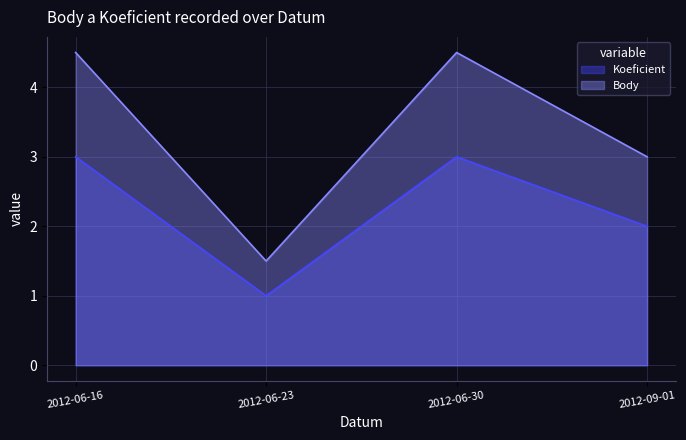

Which series has the largest total across all categories?

Body